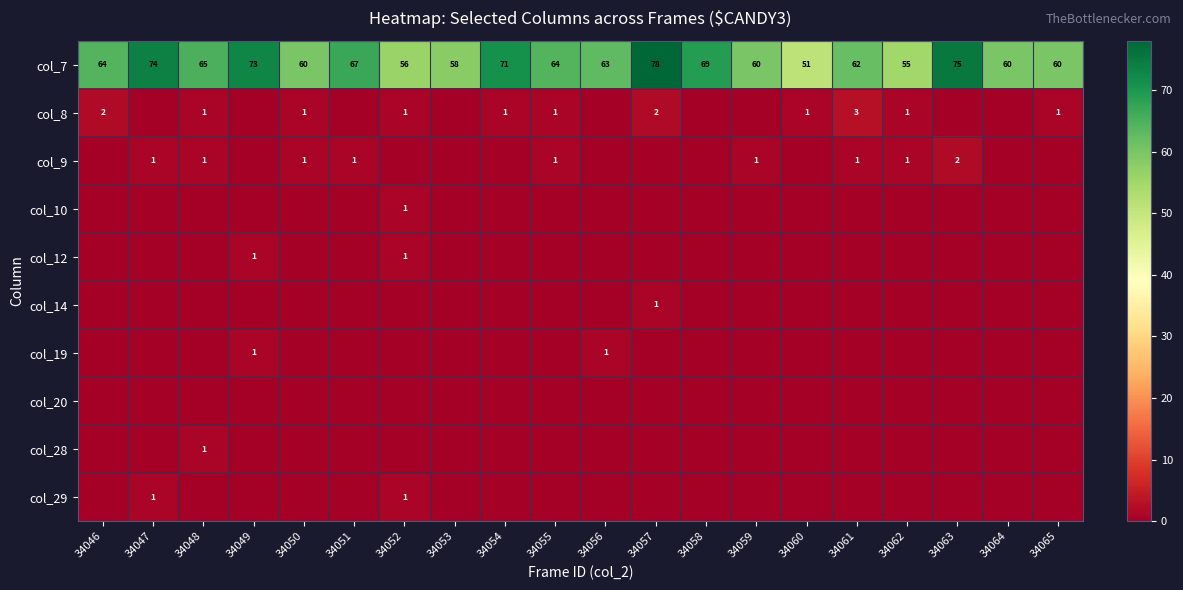

What value does the col_7 series have at 34061, to the nearest 5?

60